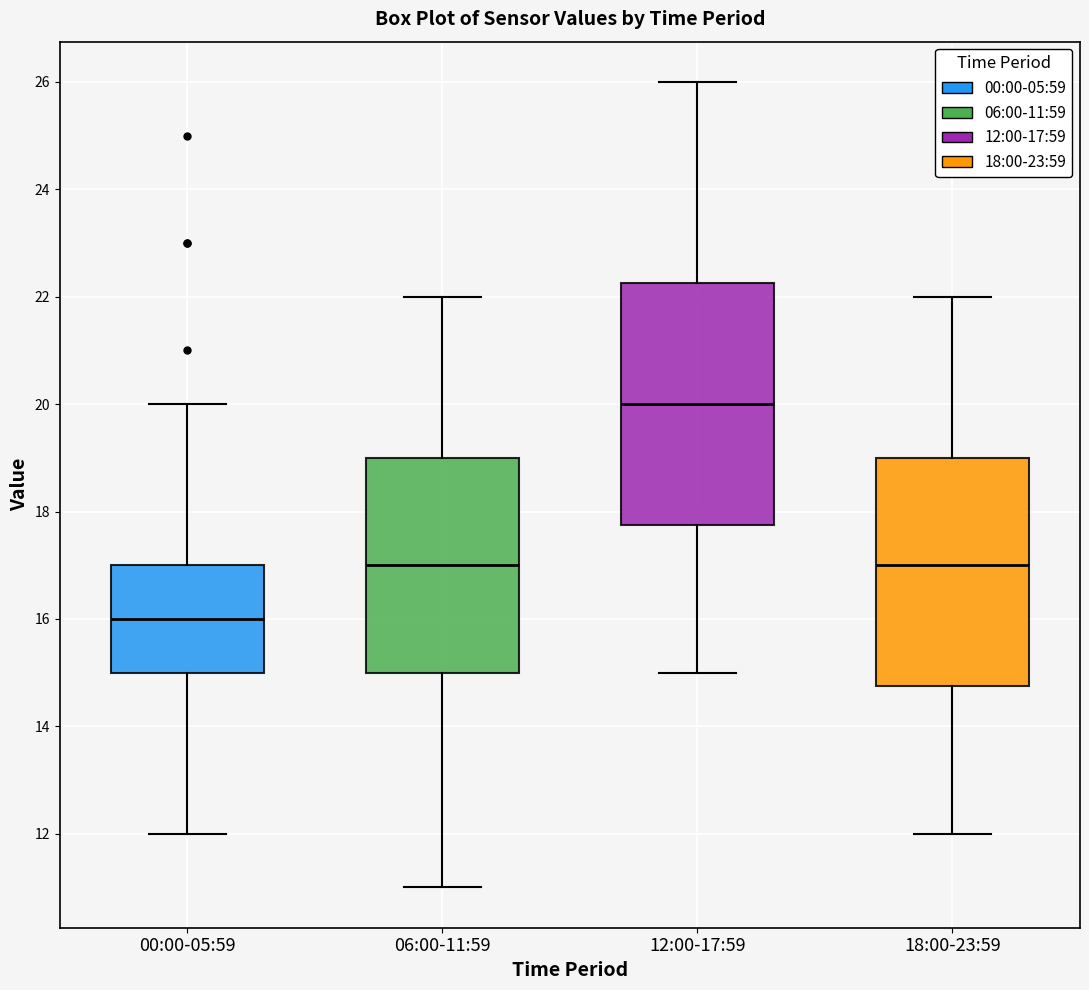

Where does the median line of the box for 00:00-05:59 sit on the y-axis? The values are not printed on the chart, so give them approximately, as read against the axis.

16.0